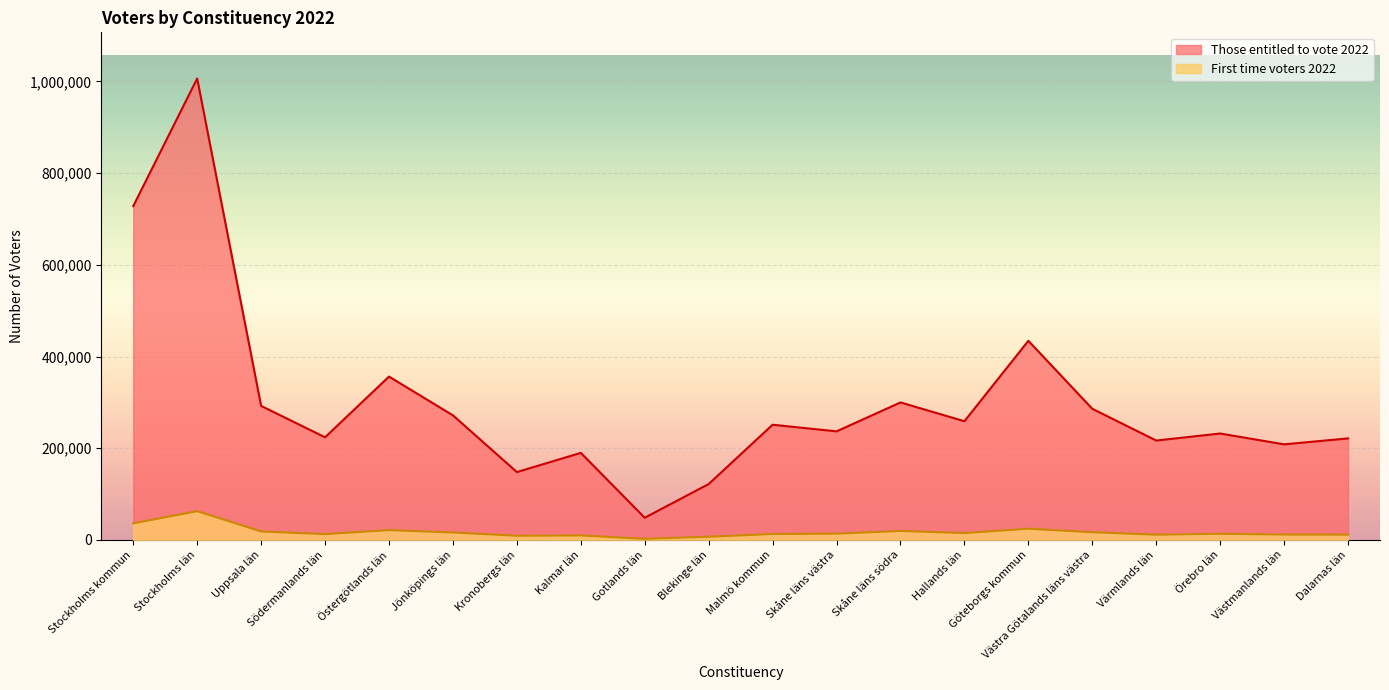

True or false: Those entitled to vote 2022 and First time voters 2022 cross at least once.

False